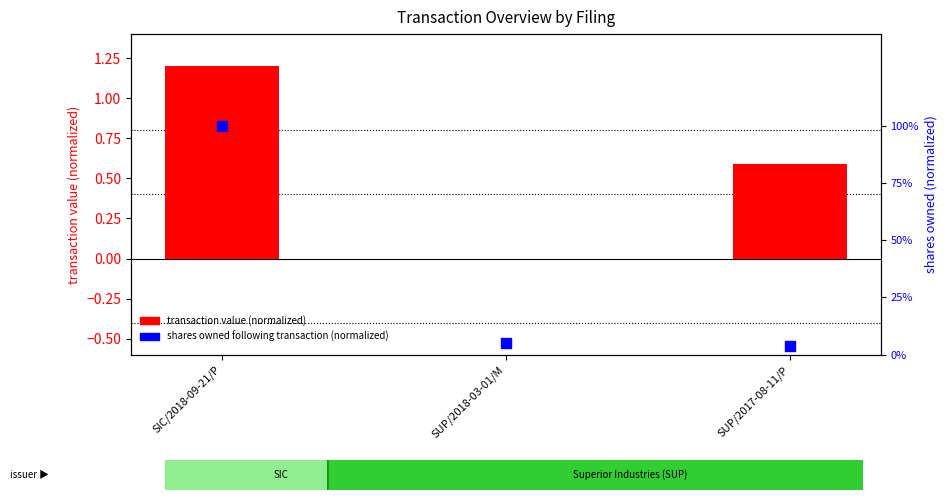

Which series reaches the minimum Y coordinate?

transaction value (normalized)